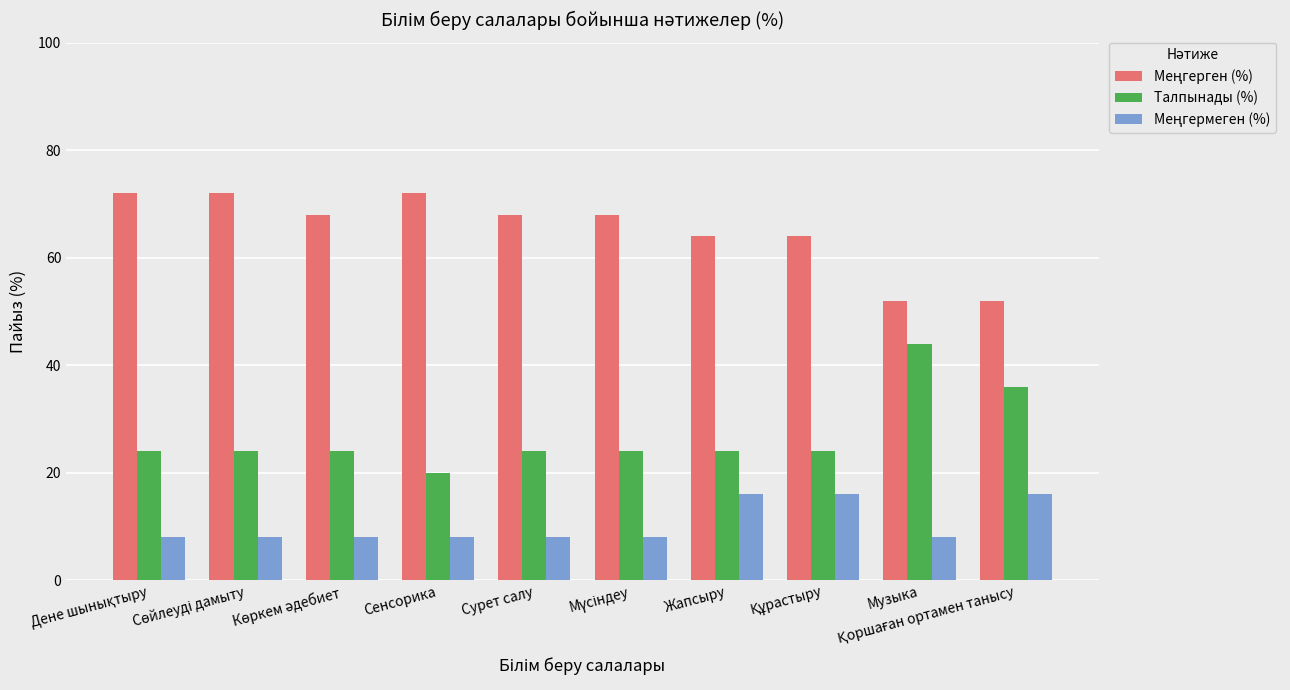

Count the number of data series in this chart.

3